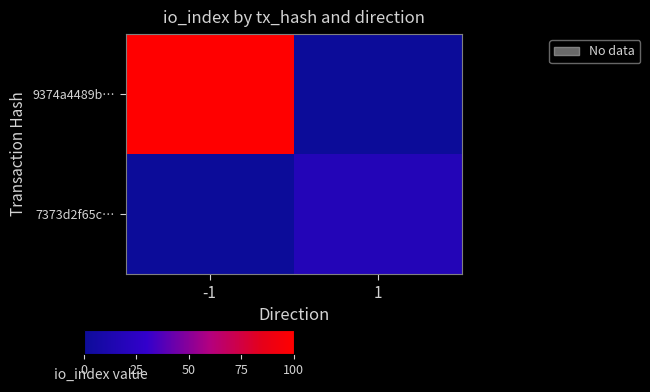

What is the difference between the highest and lowest values at 1?

18.3